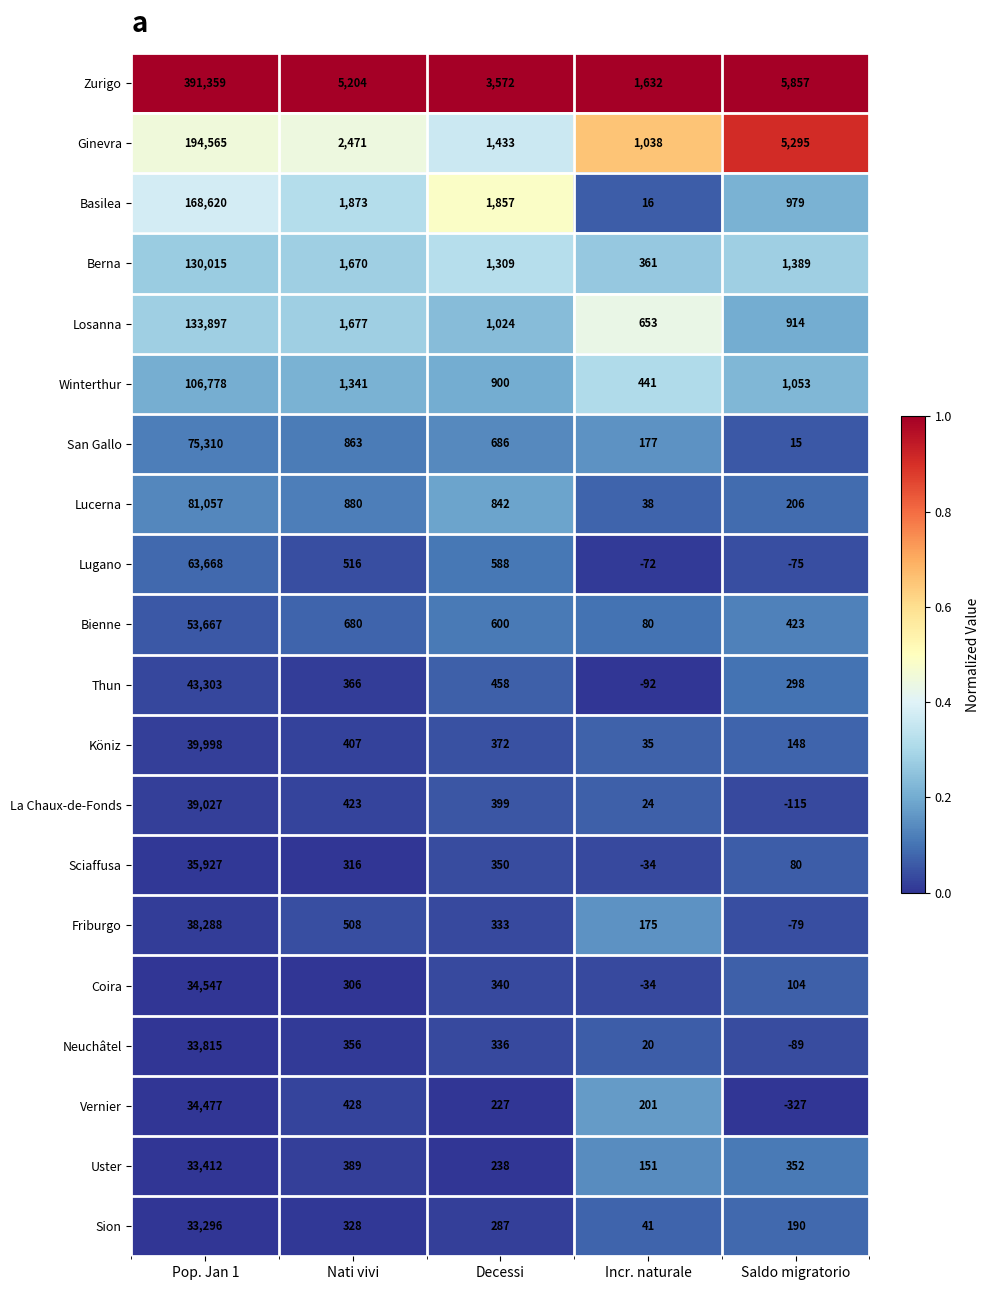

Is the value of Neuchâtel at Saldo migratorio greater than the value of Köniz at Incr. naturale?

No